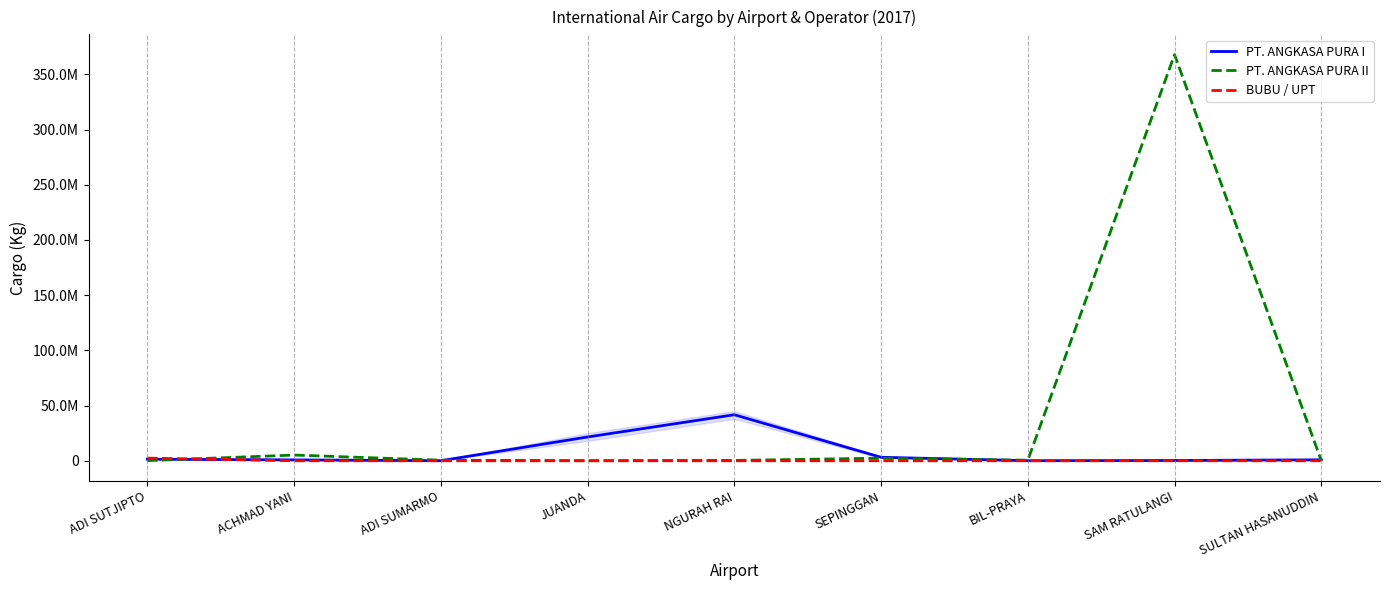

Rank the series by their average value, from highest to lowest.

PT. ANGKASA PURA II, PT. ANGKASA PURA I, BUBU / UPT